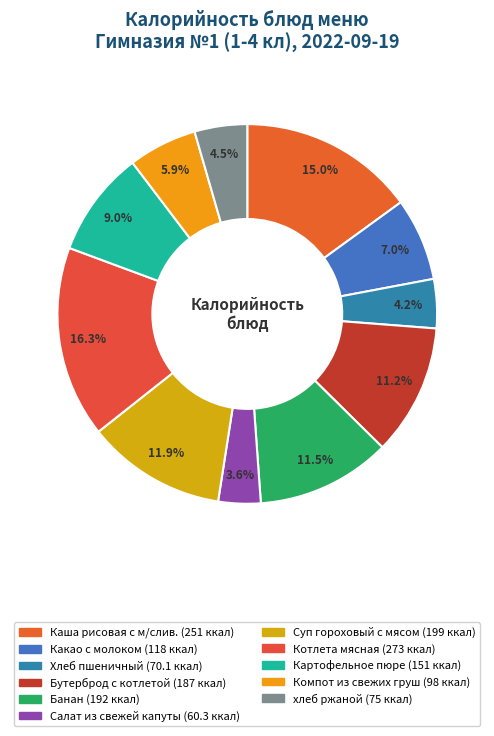

The Салат из свежей капуты slice represents 1% of the pie. True or false?

False